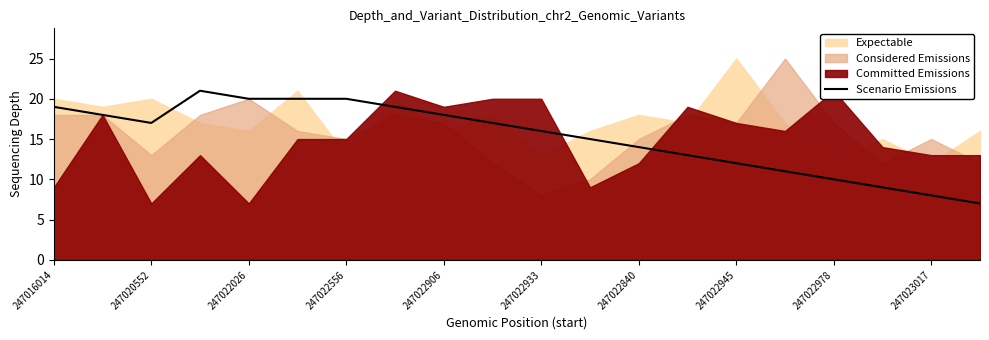

The Scenario Emissions series shows 8 at 247022945. True or false?

False